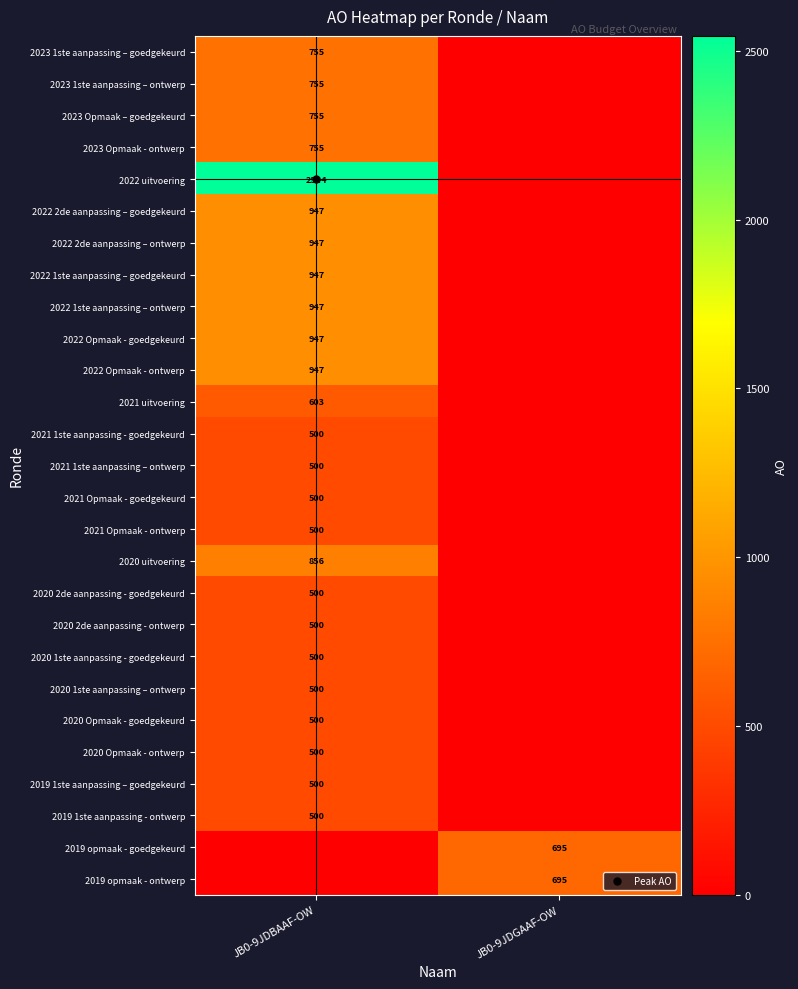

What is the difference between the 2019 opmaak - goedgekeurd values at JB0-9JDBAAF-OW and JB0-9JDGAAF-OW?

695